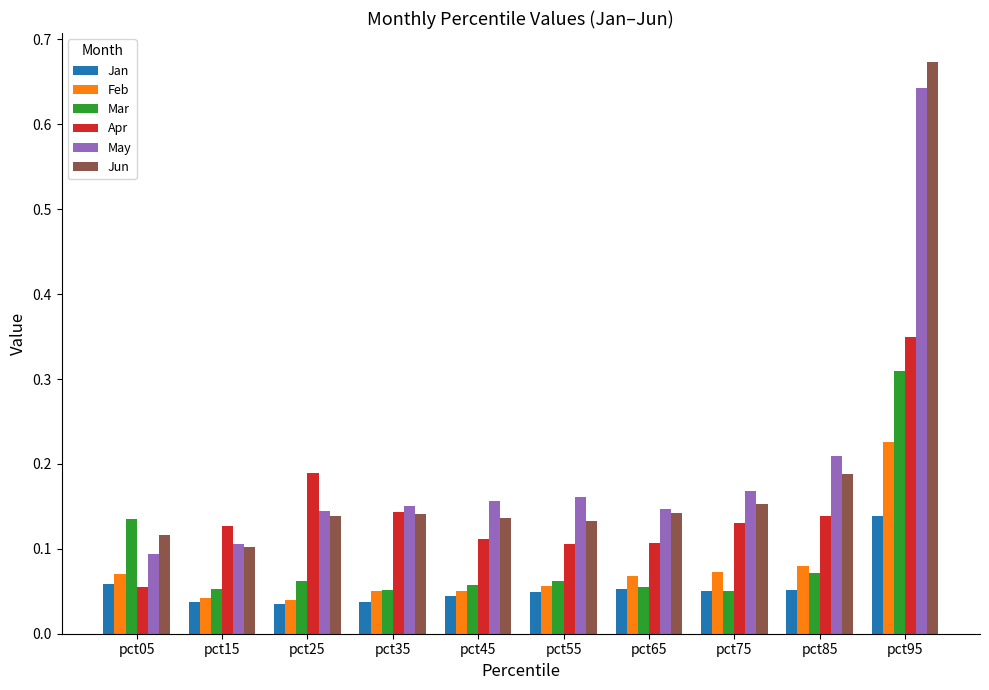

The Mar series shows 0.1 at pct35. True or false?

True